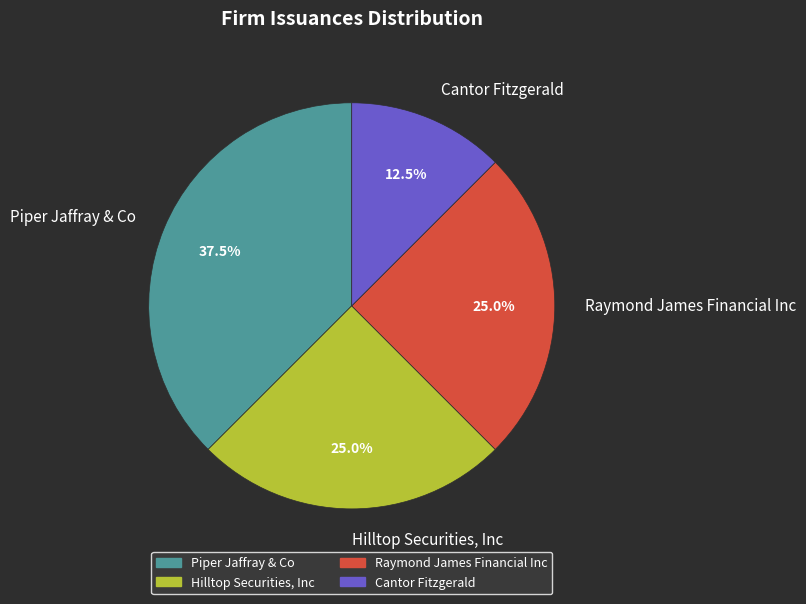

How much of the chart is everything except Cantor Fitzgerald?

87.5%